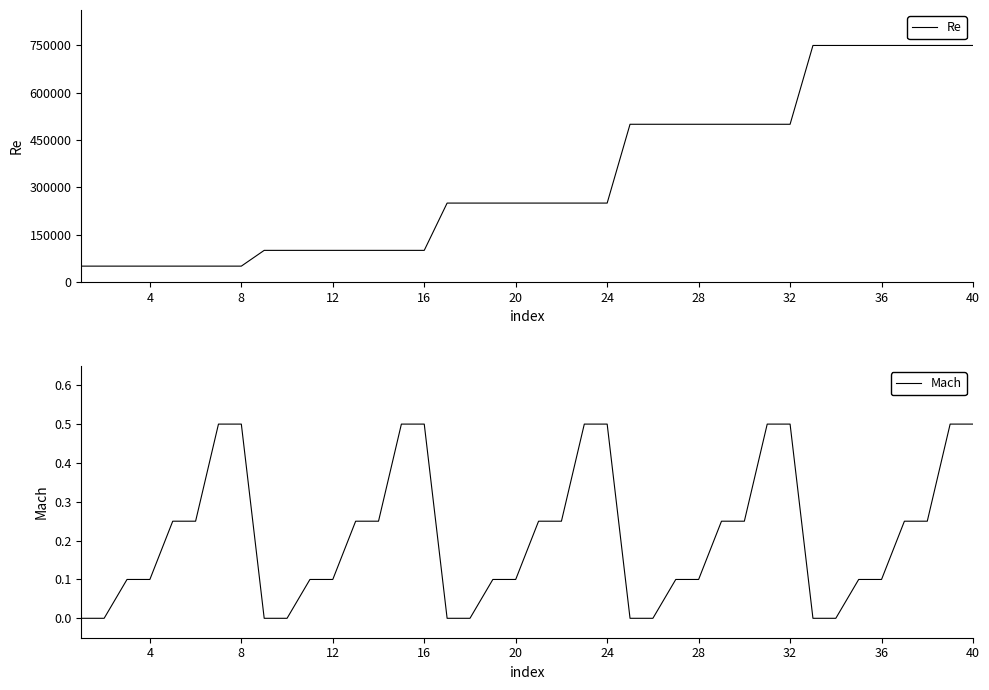

Which series has the largest total across all categories?

Re